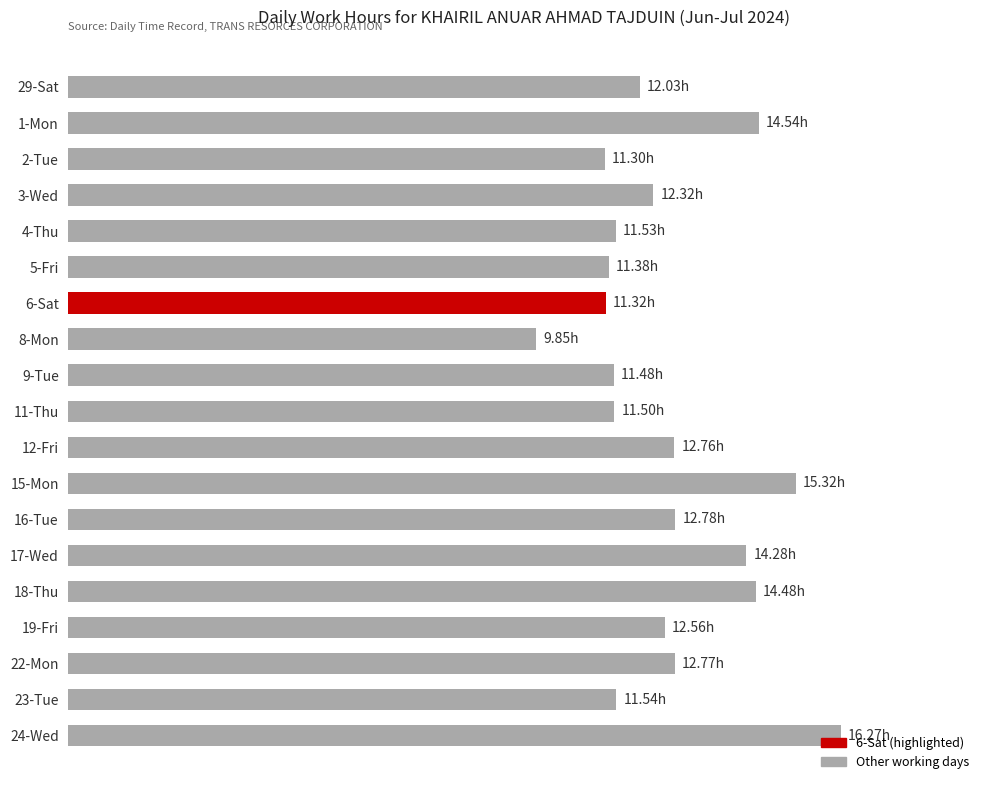

Are the bars horizontal?

Yes